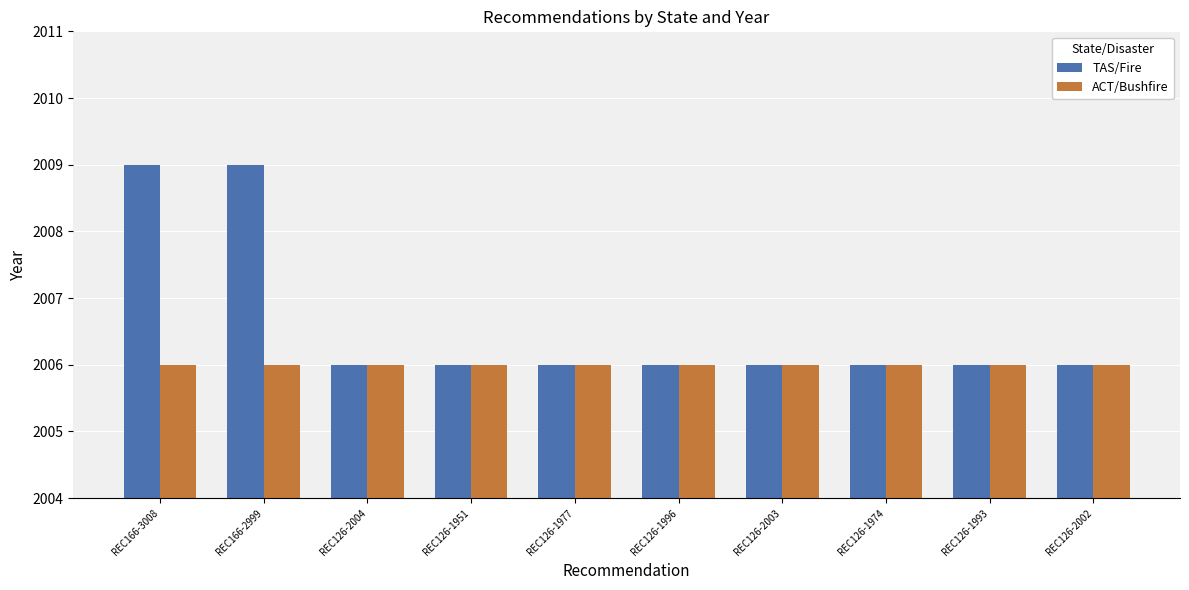

What is the average value of the TAS/Fire series?

2007